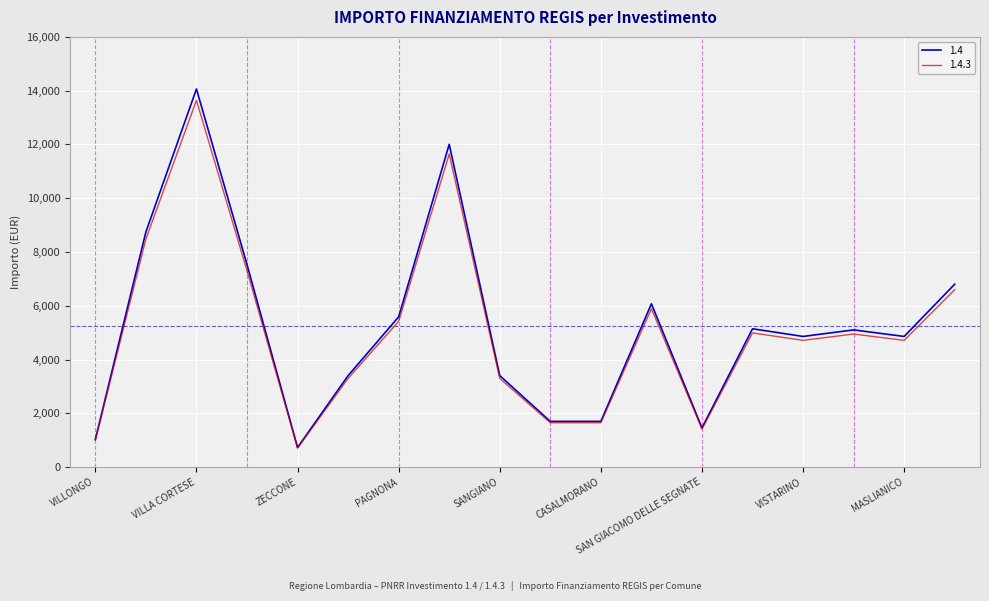

Does the chart have visible grid lines?

Yes